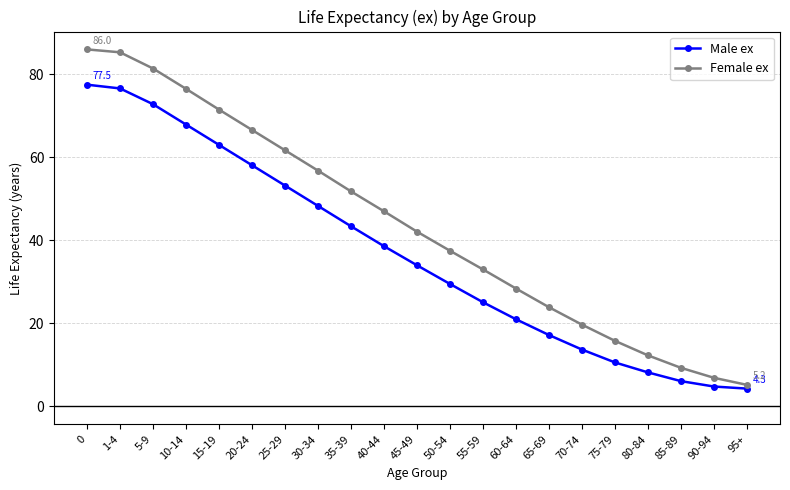

Which series has the largest total across all categories?

Female ex